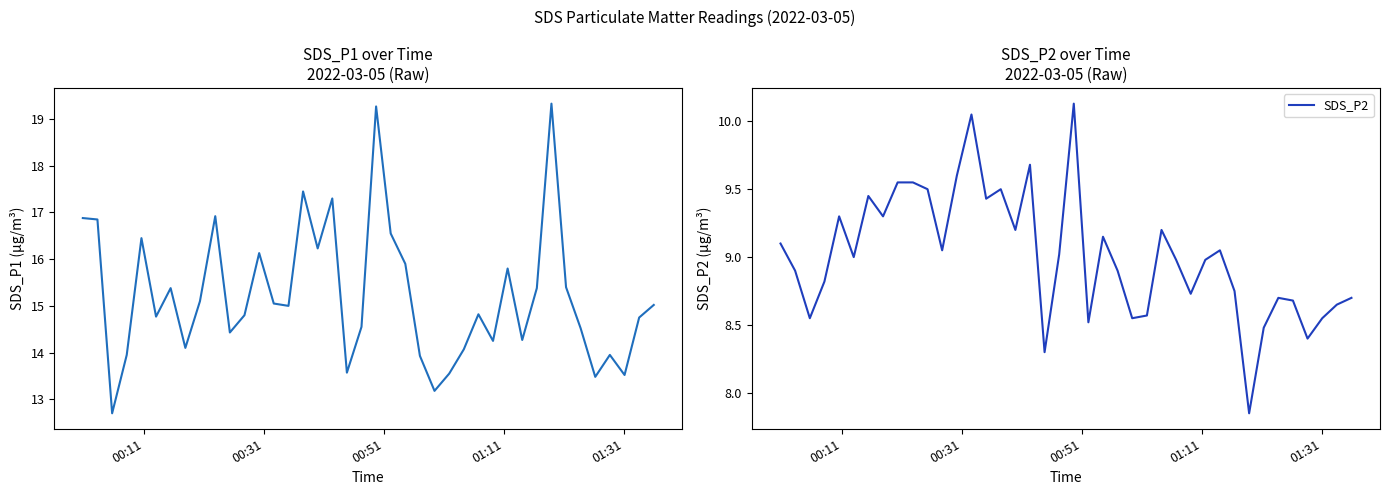

Which series has the largest total across all categories?

SDS_P1